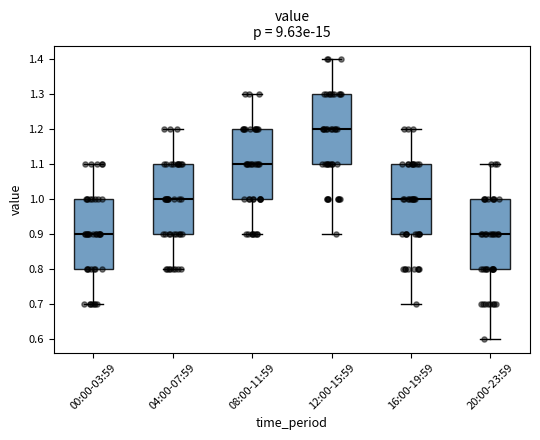

Where does the median line of the box for 04:00-07:59 sit on the y-axis? The values are not printed on the chart, so give them approximately, as read against the axis.

1.0